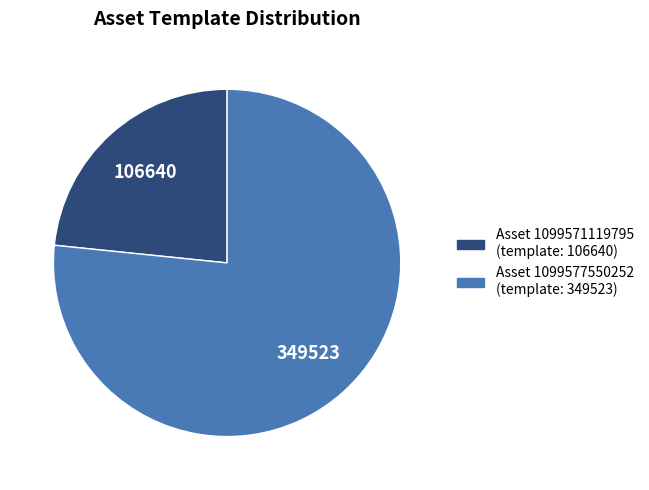

Does any single category account for the majority?

Yes